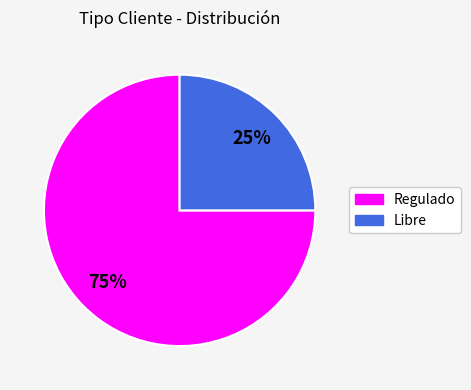

Which slice is the smallest?

Libre